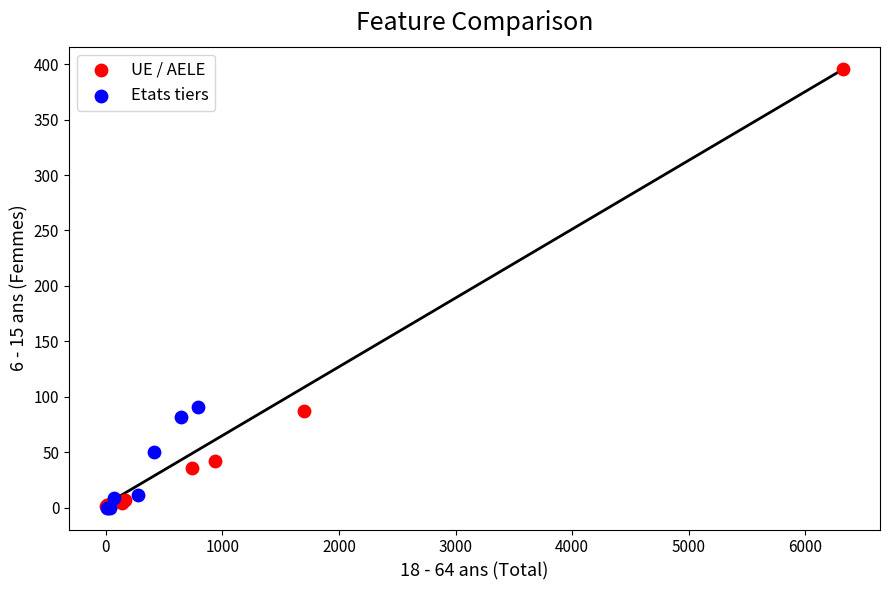

Which series has the widest spread of Y values?

UE / AELE